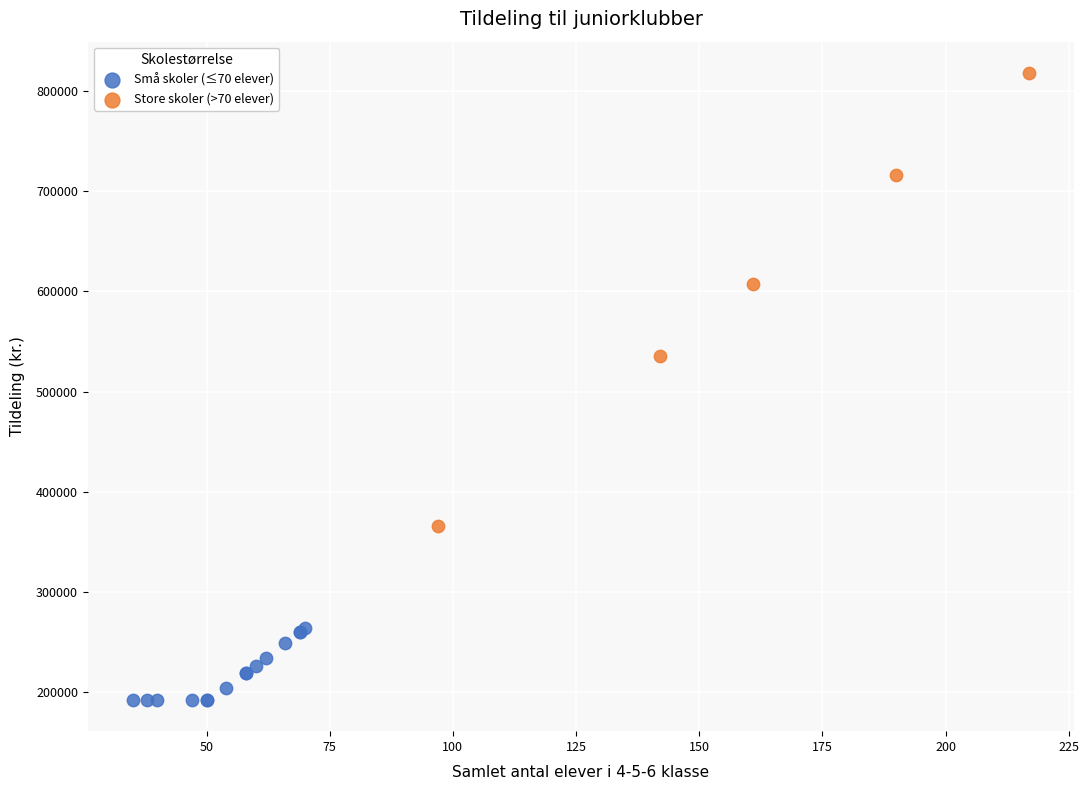

What are all the series names shown in the legend?

Små skoler (≤70 elever), Store skoler (>70 elever)